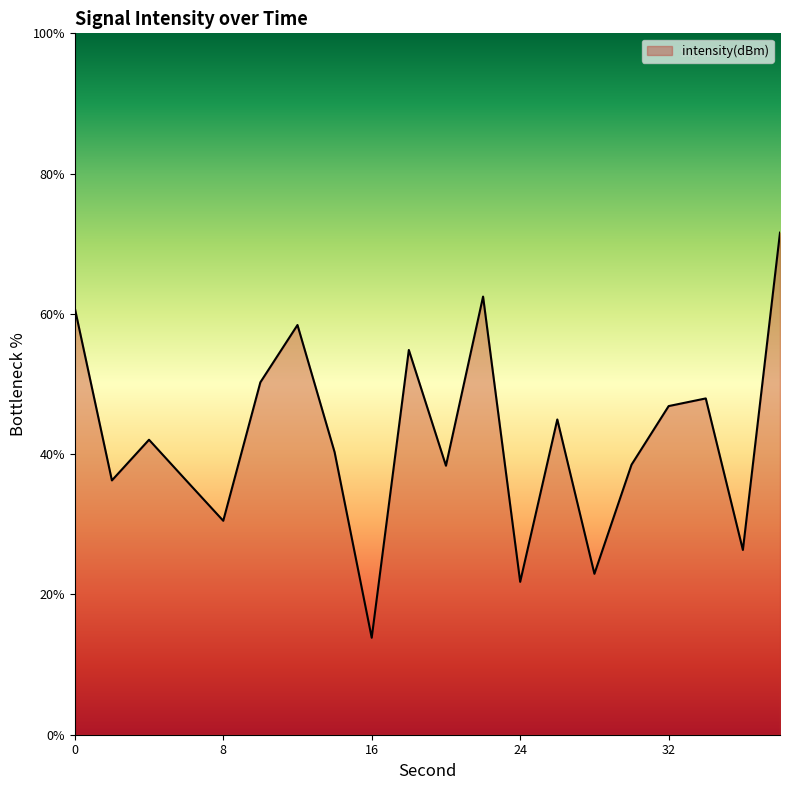

What is the smallest value displayed?

13.8